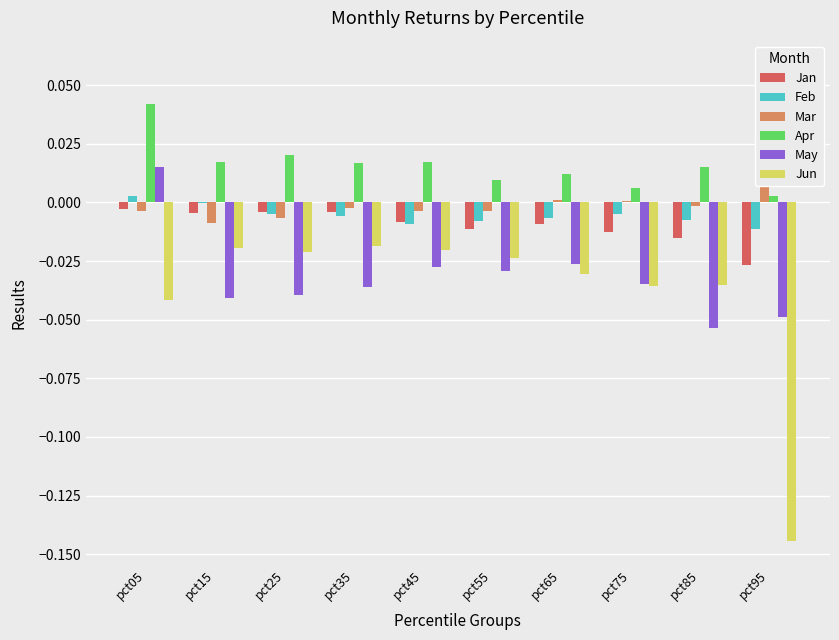

Rank the series by their maximum value, from highest to lowest.

Mar, Apr, May, Feb, Jan, Jun